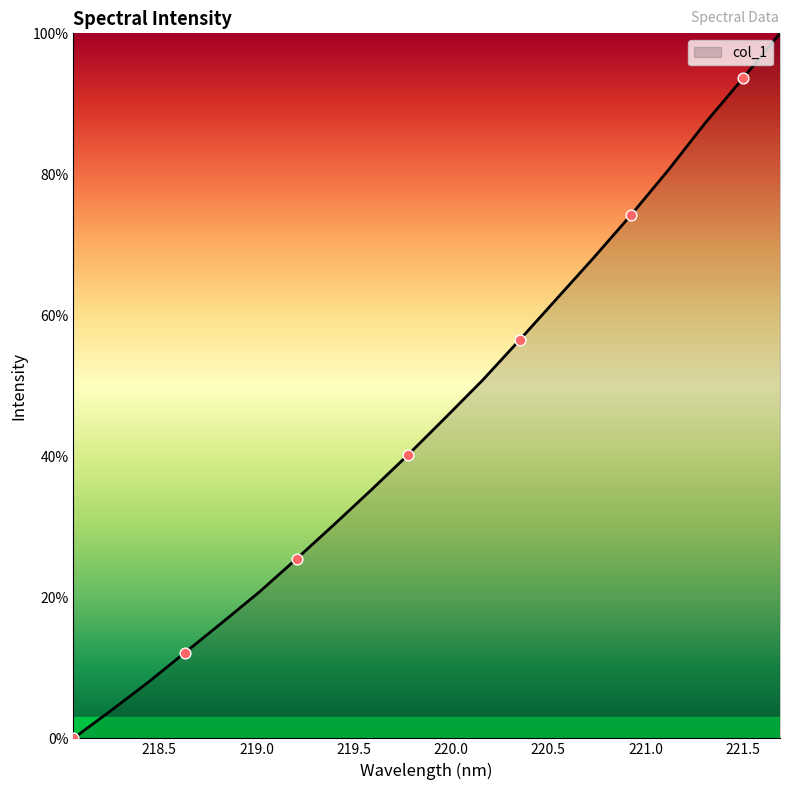

Is this an area chart (filled region under the line)?

Yes